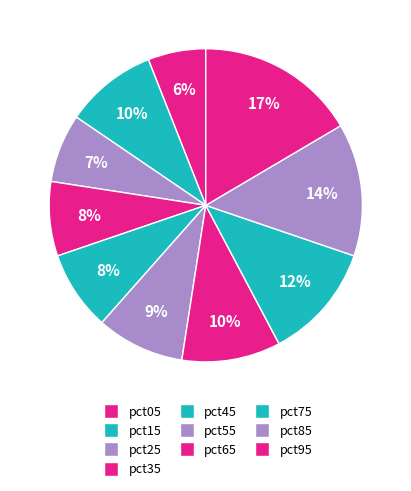

Which has a higher value, pct85 or pct15?

pct85